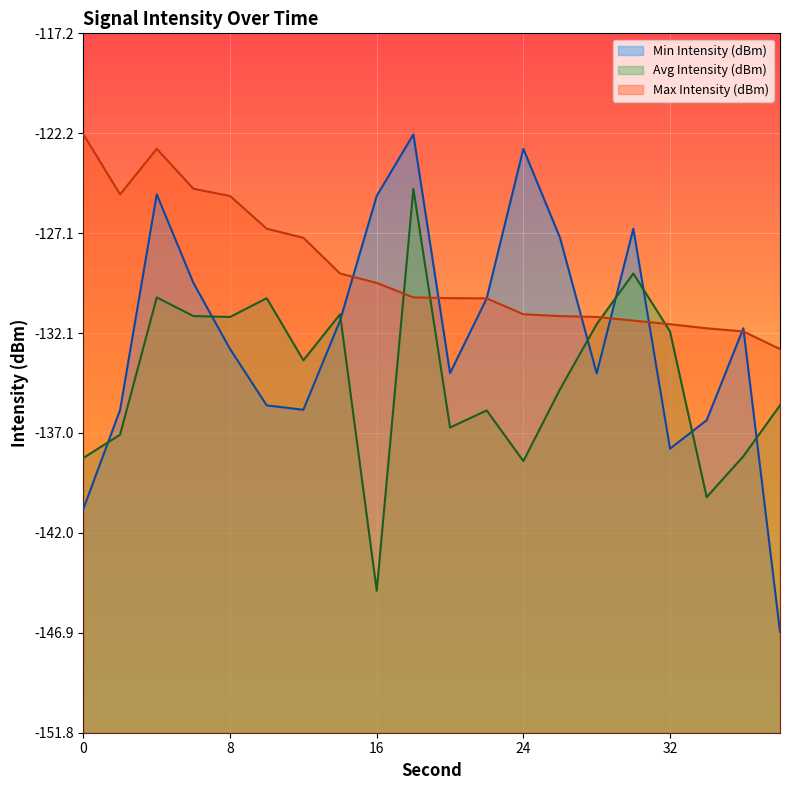

Where do Min Intensity (dBm) and Avg Intensity (dBm) first cross each other?

0 and 2